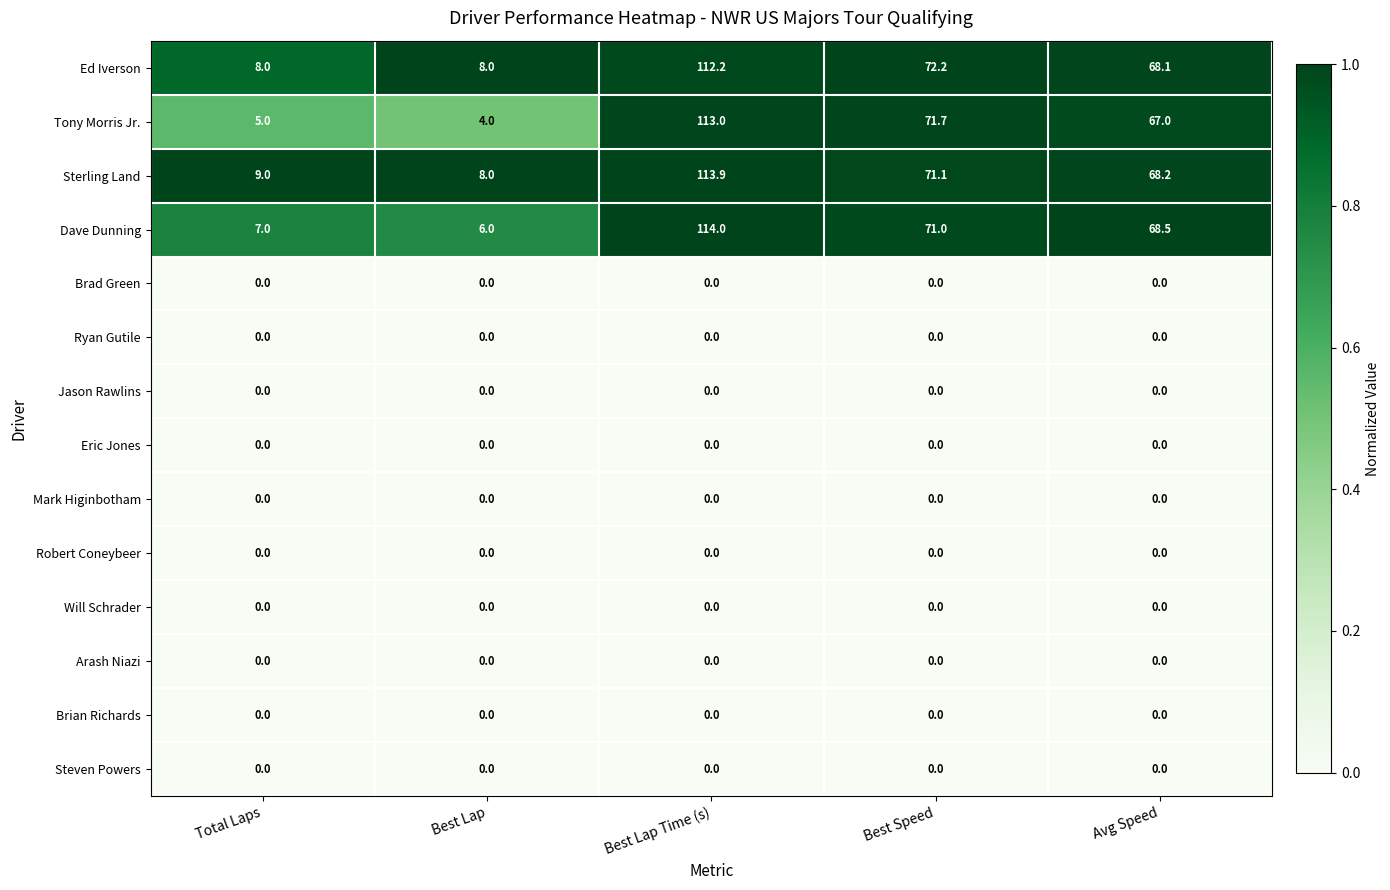

At which category does the chart reach its peak across all series?

Best Lap Time (s)